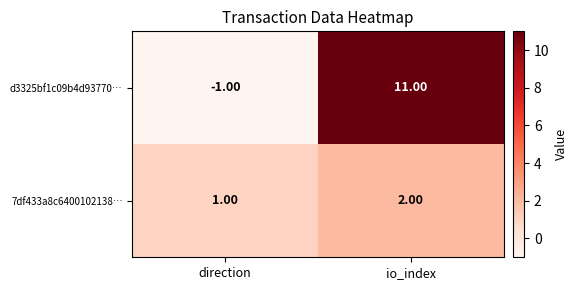

Which series changed the most between direction and io_index?

d3325bf1c09b4d93770…